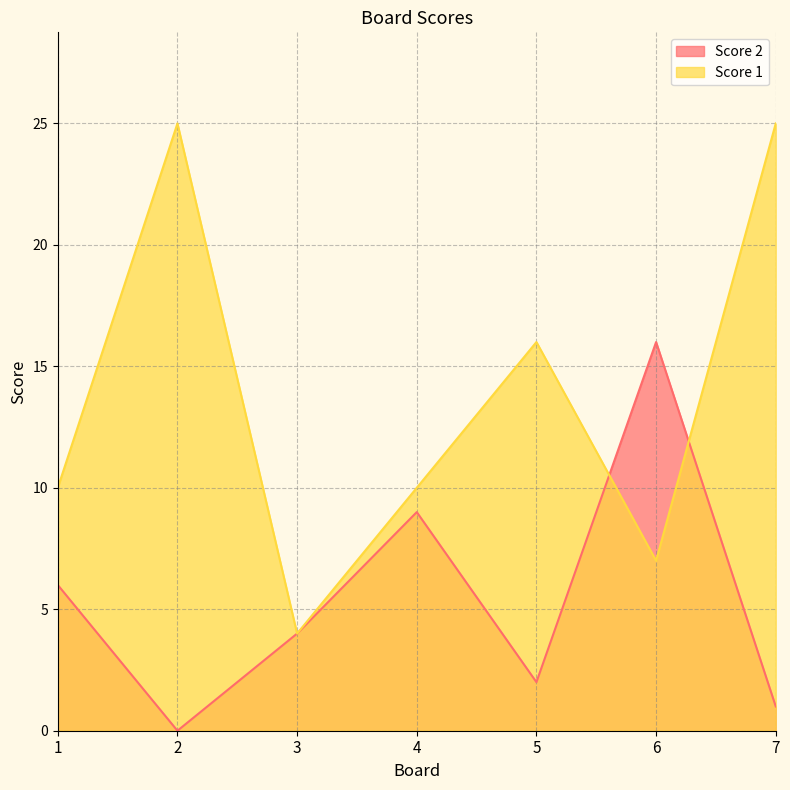

At how many categories does at least one series exceed 3?

7